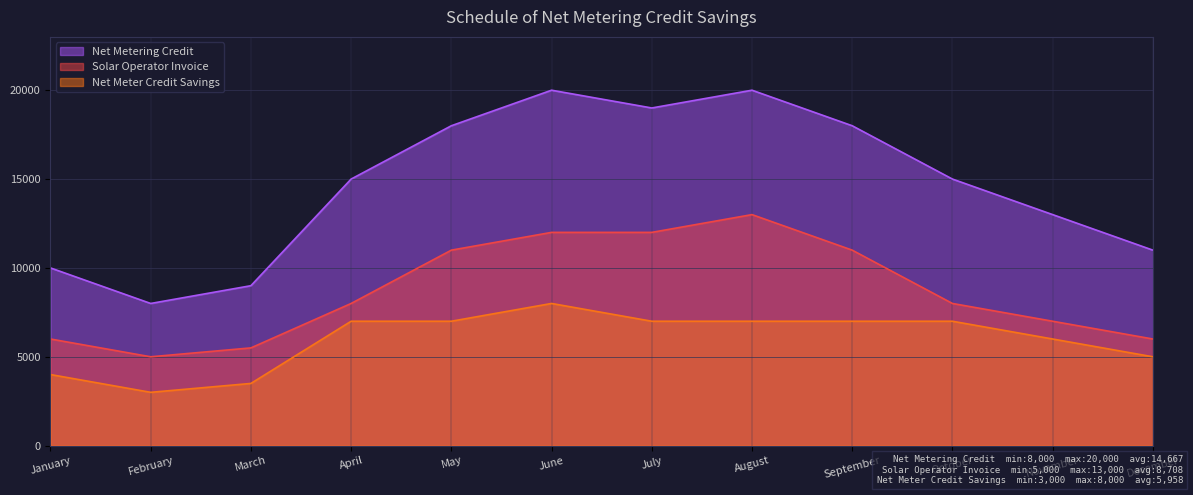

Where is the first local minimum for Net Meter Credit Savings?

February